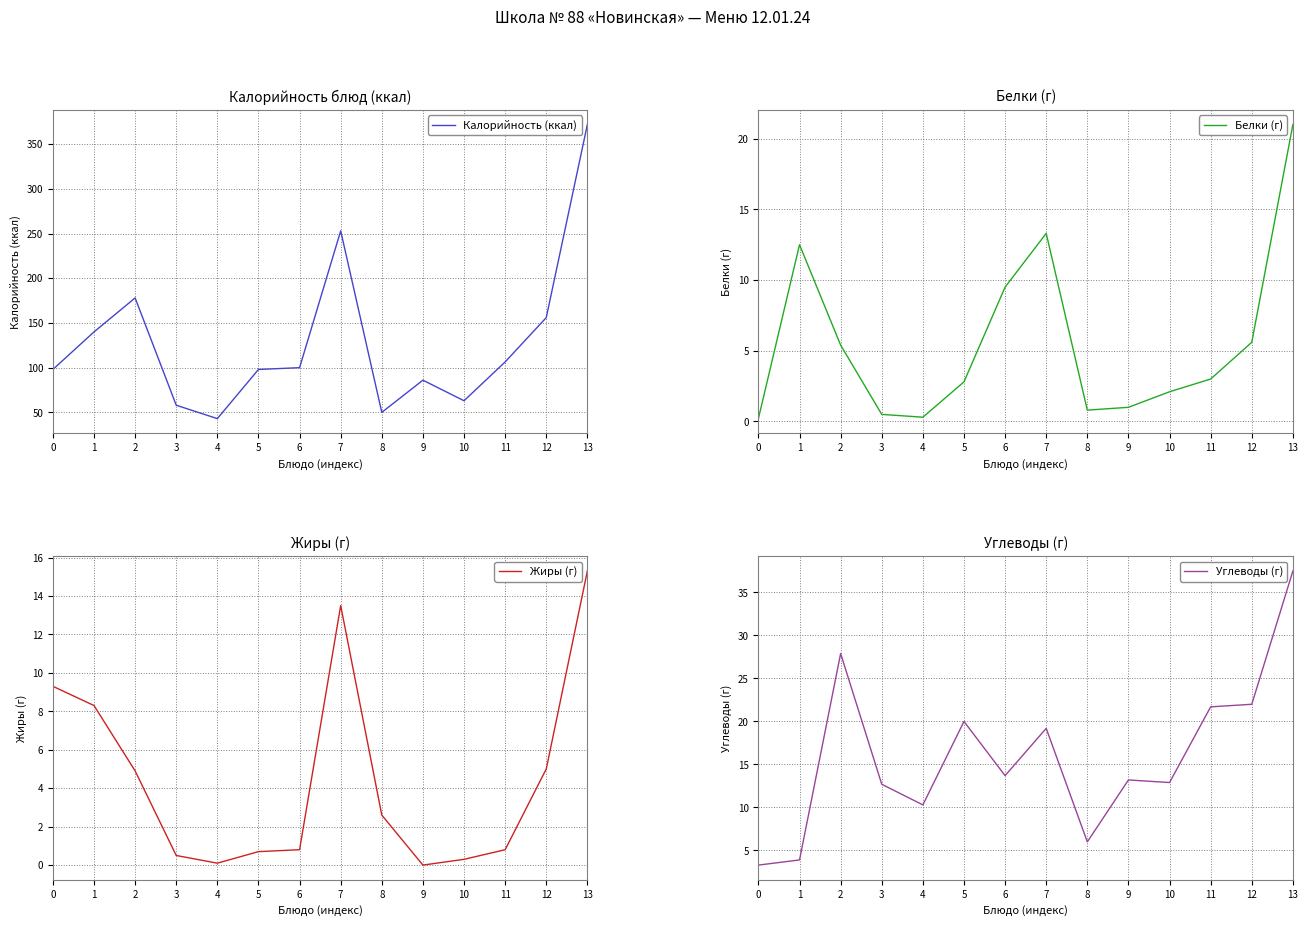

Where is Белки (г) nearest to the value 10?

6